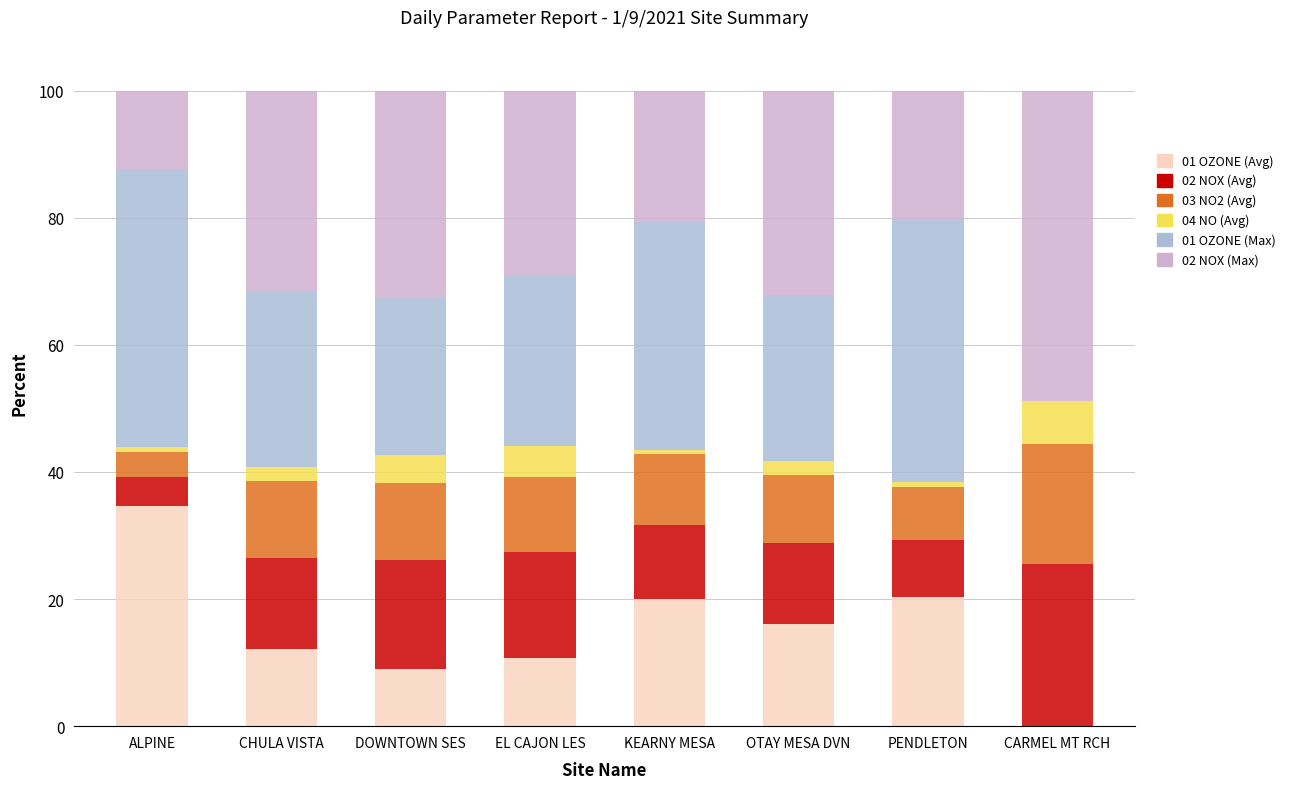

What is the total value across all series at CHULA VISTA?

100.0